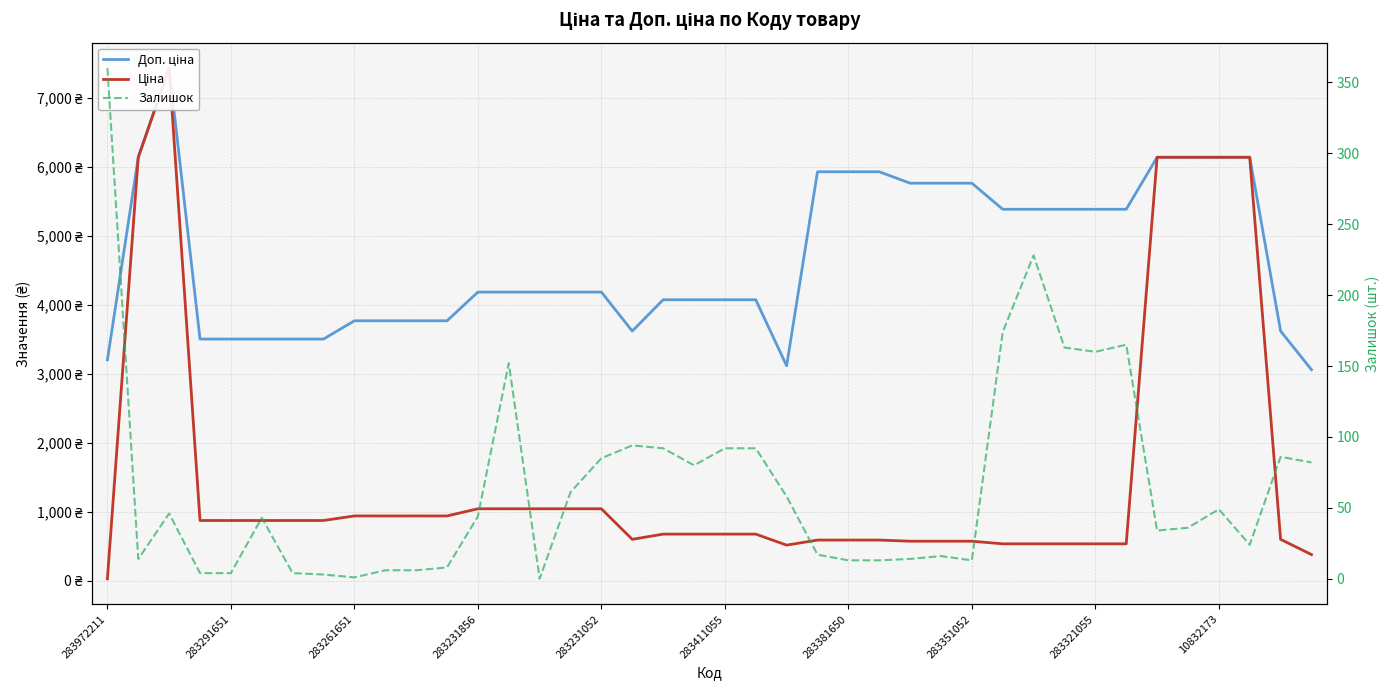

How many values in the Залишок series are below 44?

20